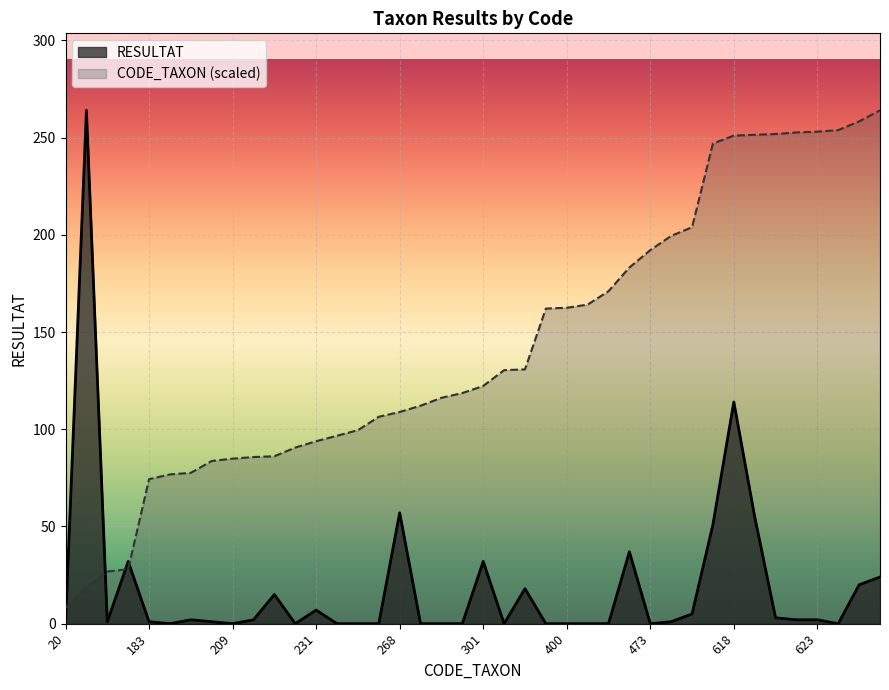

How many values in the CODE_TAXON series exceed 122?

20